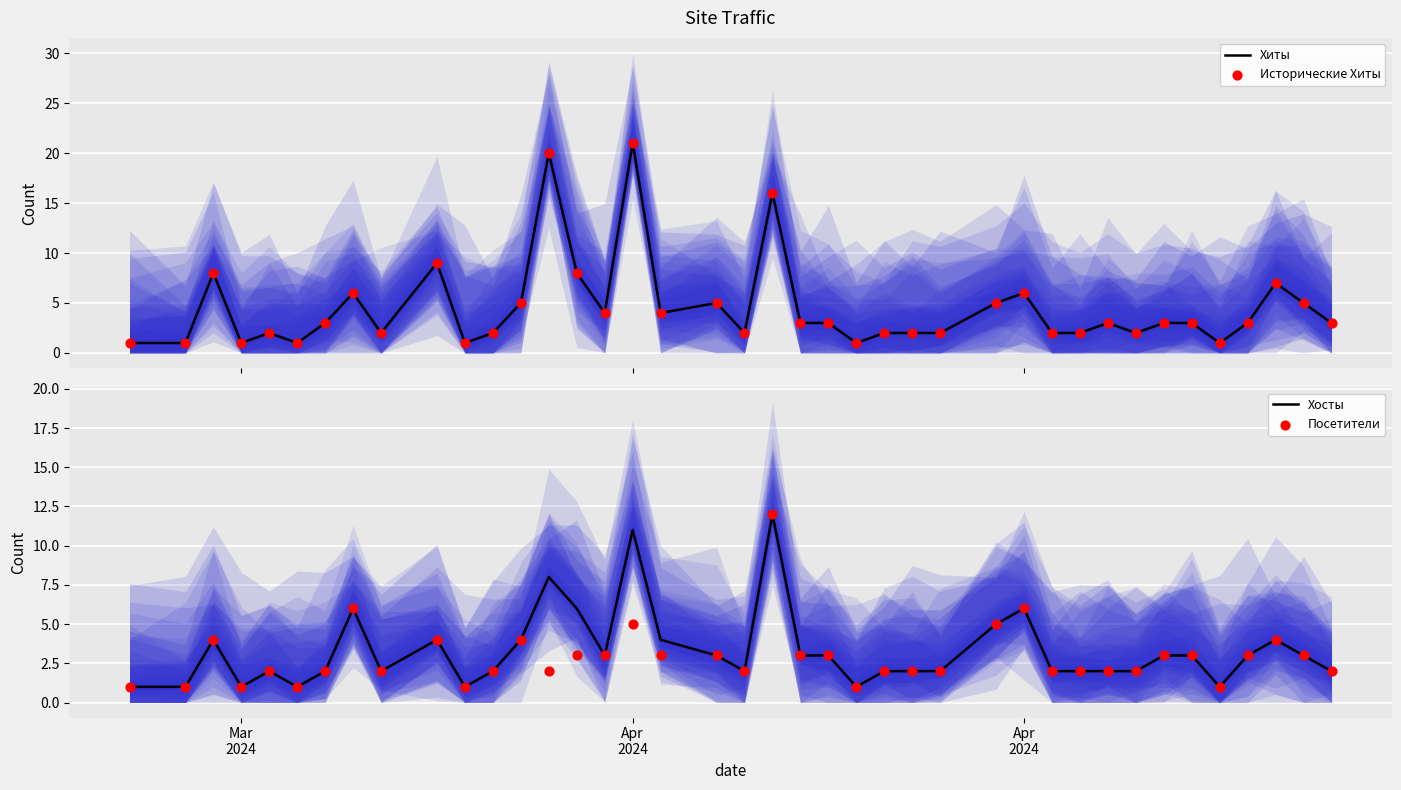

Which series has the largest total across all categories?

Хиты